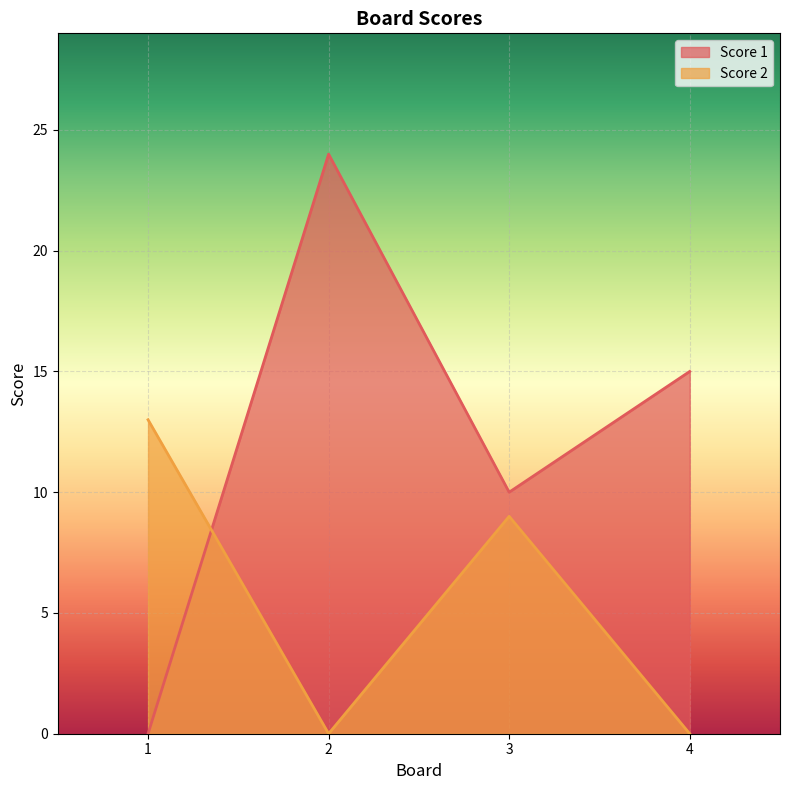

What is the highest value of the Score 2 series?

13